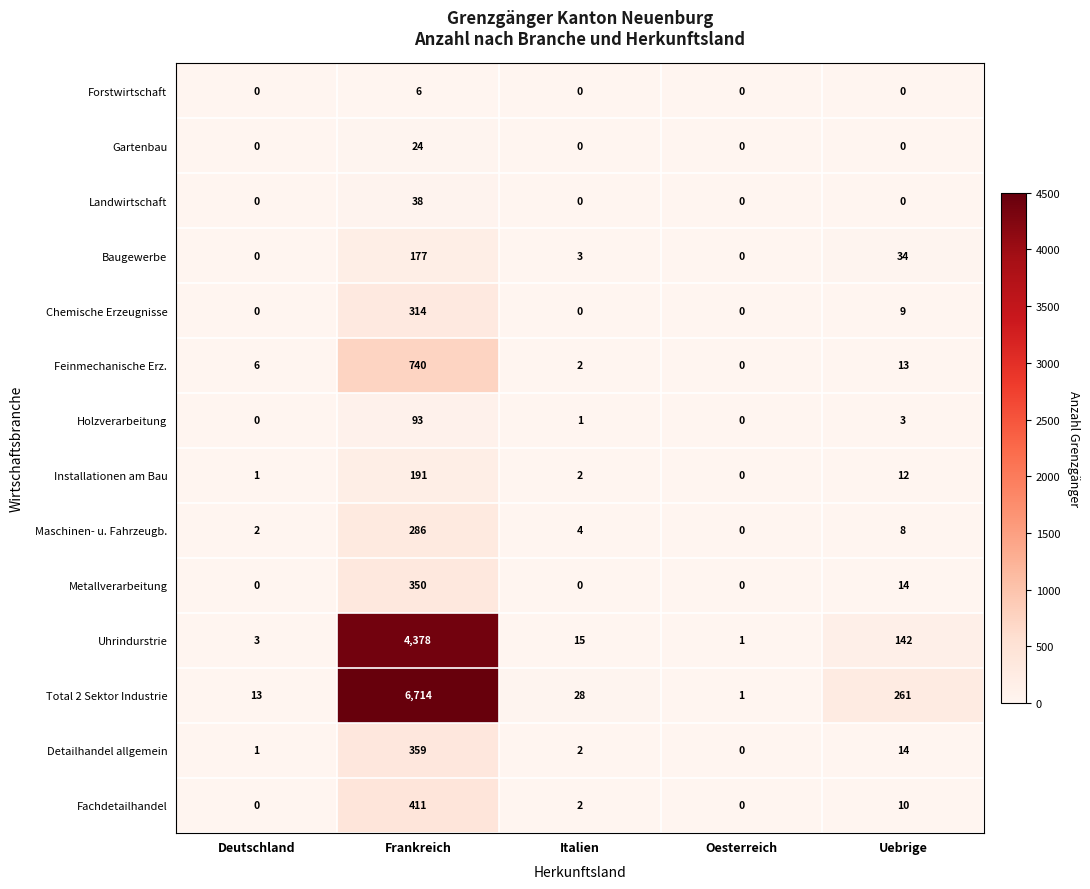

List the series in order of their peak value, lowest first.

Forstwirtschaft, Gartenbau, Landwirtschaft, Holzverarbeitung, Baugewerbe, Installationen am Bau, Maschinen- u. Fahrzeugb., Chemische Erzeugnisse, Metallverarbeitung, Detailhandel allgemein, Fachdetailhandel, Feinmechanische Erz., Uhrindurstrie, Total 2 Sektor Industrie